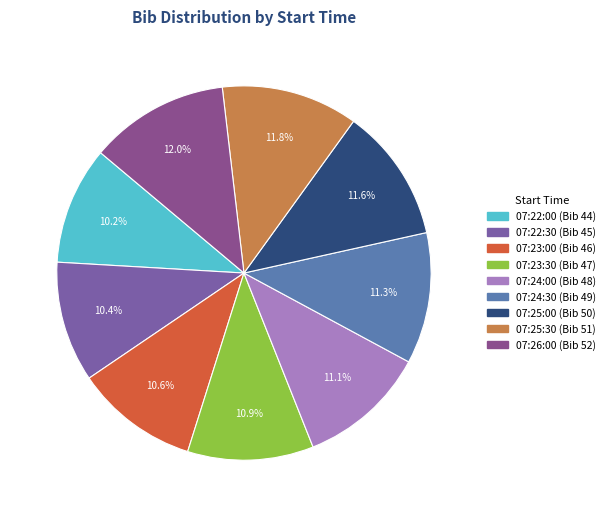

To the nearest percent, what portion does 07:24:00 represent?

11%